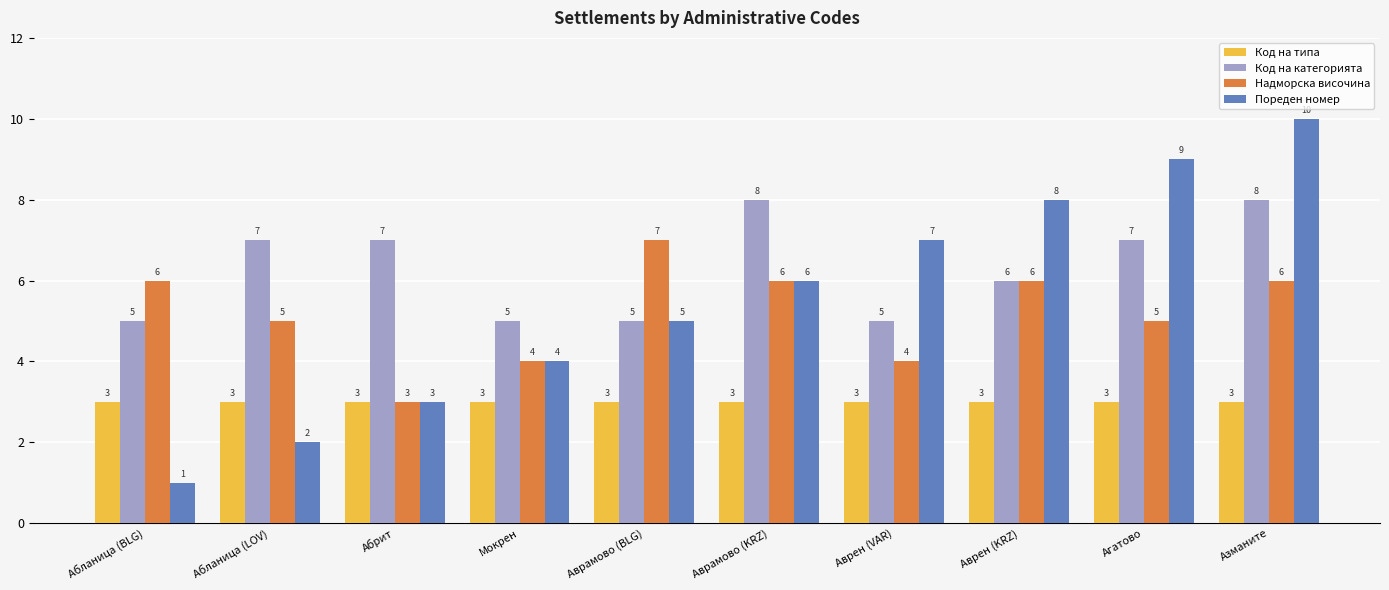

What is the label of the 4th bar from the right?

Аврен (VAR)